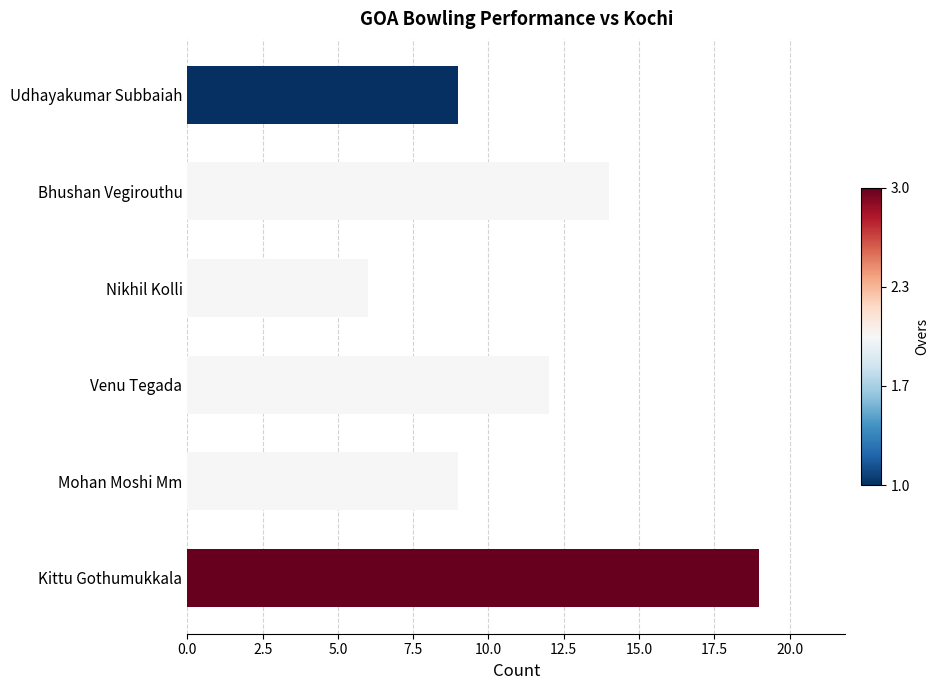

True or false: the data shows 14 at Bhushan Vegirouthu.

True